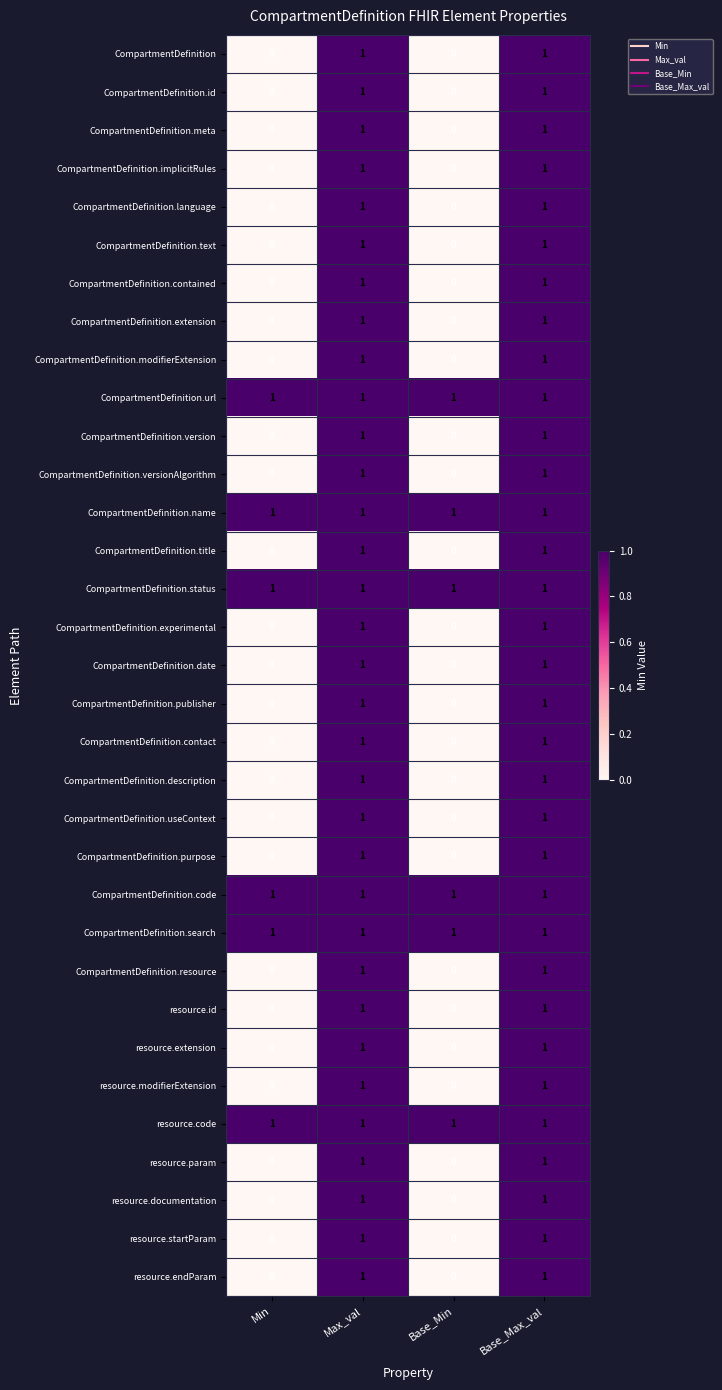

Count the number of categories in the chart.

4